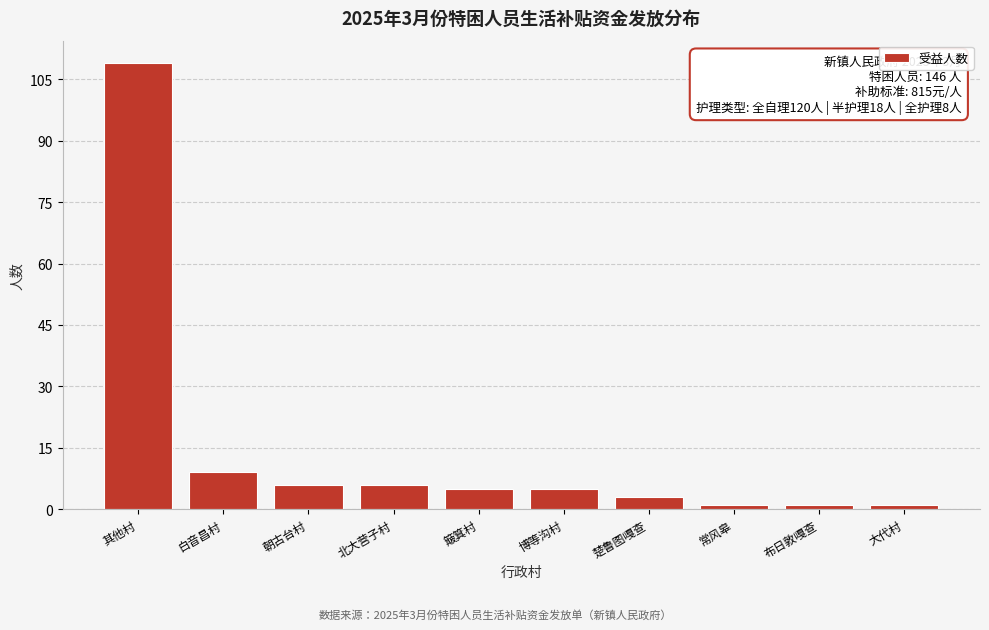

Reading left to right, extract all data points from this chart.

109	9	6	6	5	5	3	1	1	1